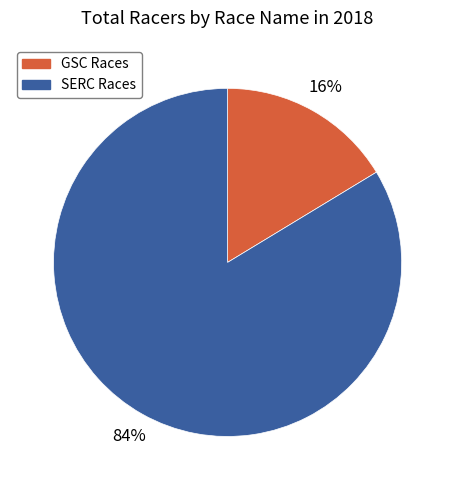

Is there a majority slice in this chart?

Yes